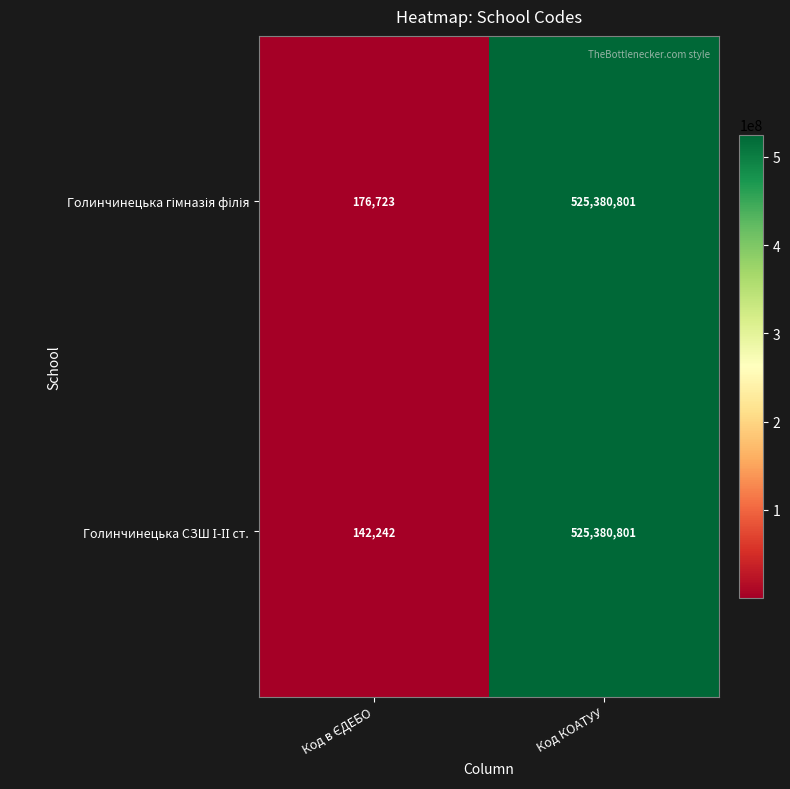

Count the number of categories in the chart.

2